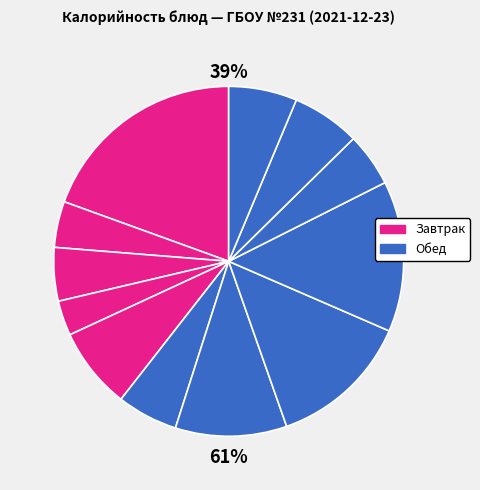

How much of the chart is everything except Сок фруктовый?

93.7%